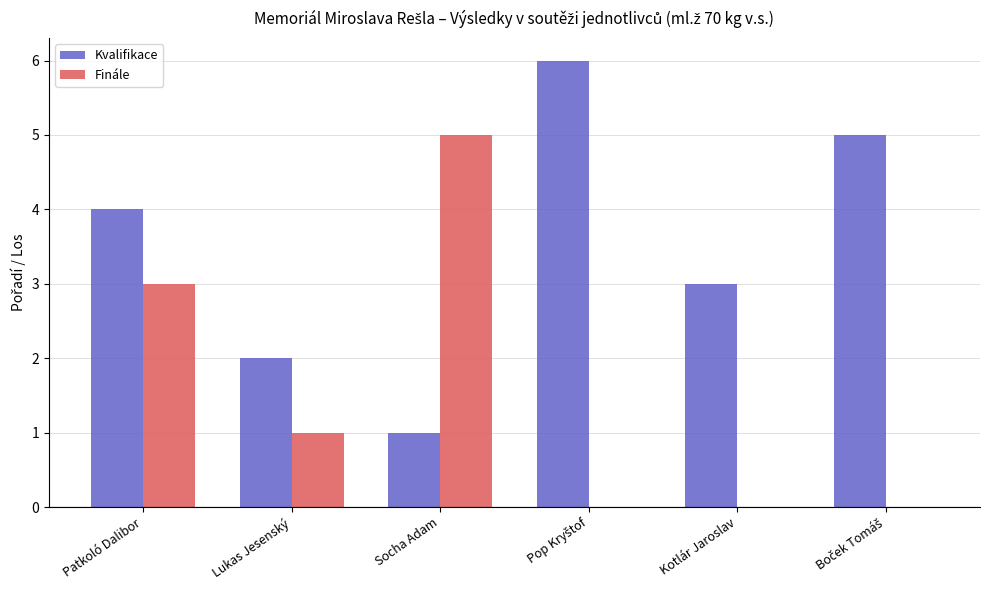

At which label is Kvalifikace closest to 3?

Kotlár Jaroslav